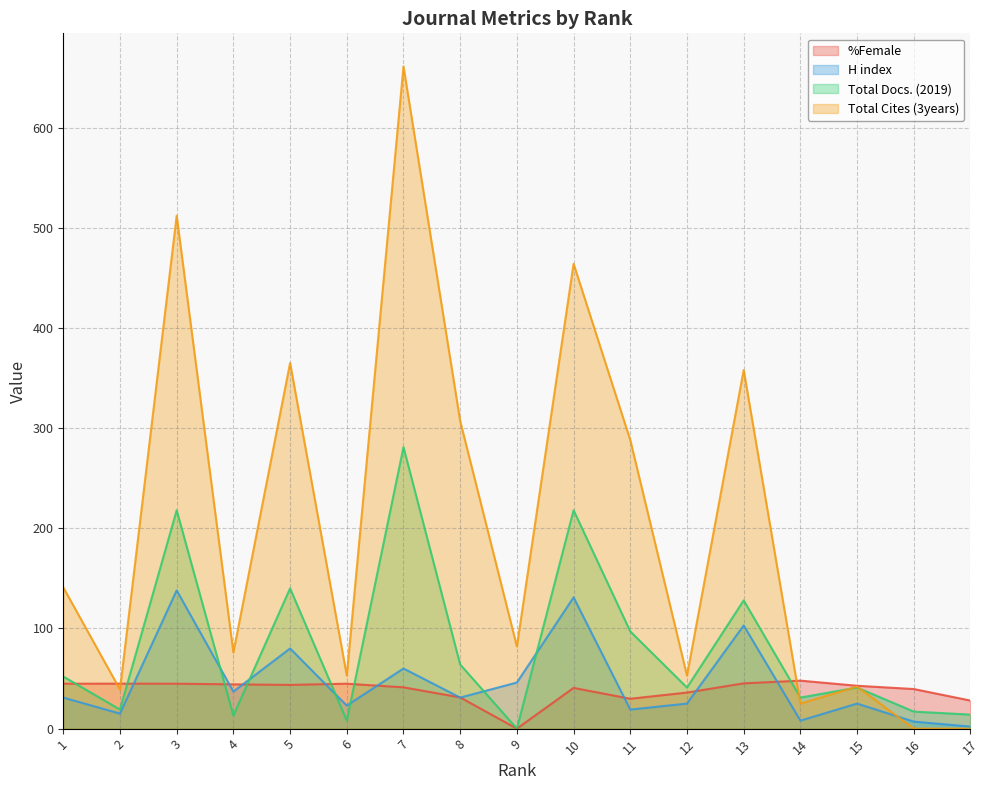

What is the difference between the maximum and minimum values in the H index series?

136.0